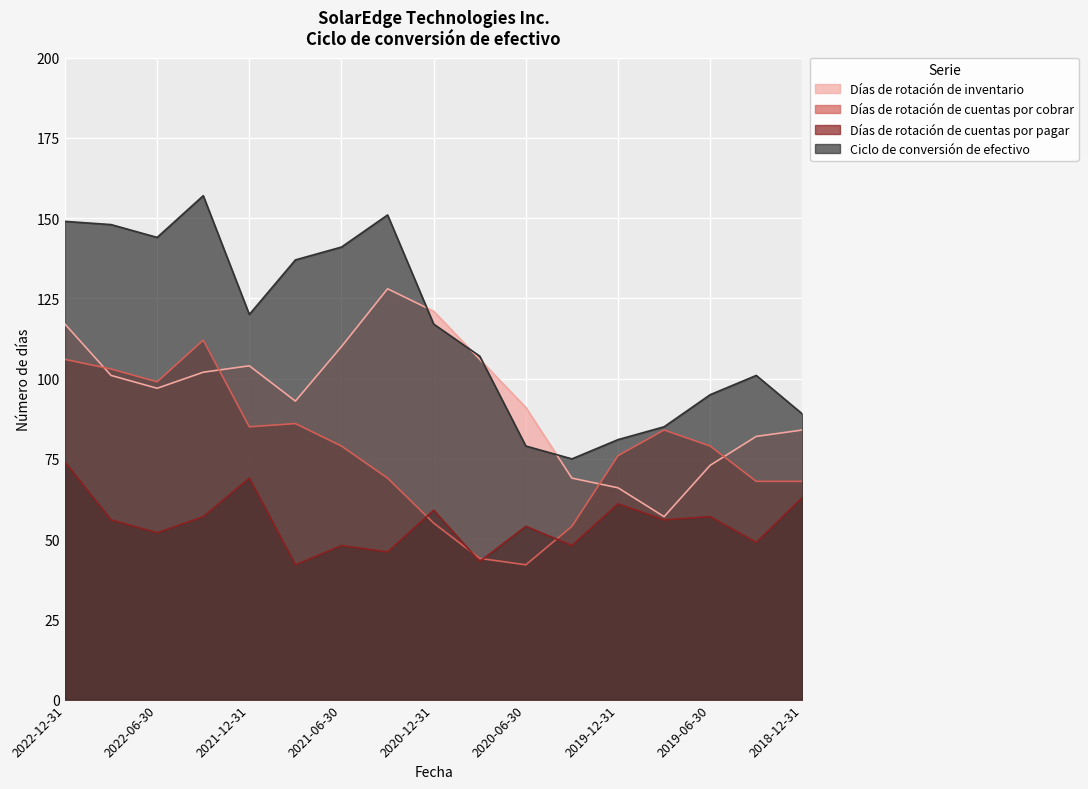

True or false: Días de rotación de inventario and Días de rotación de cuentas por pagar cross at least once.

False